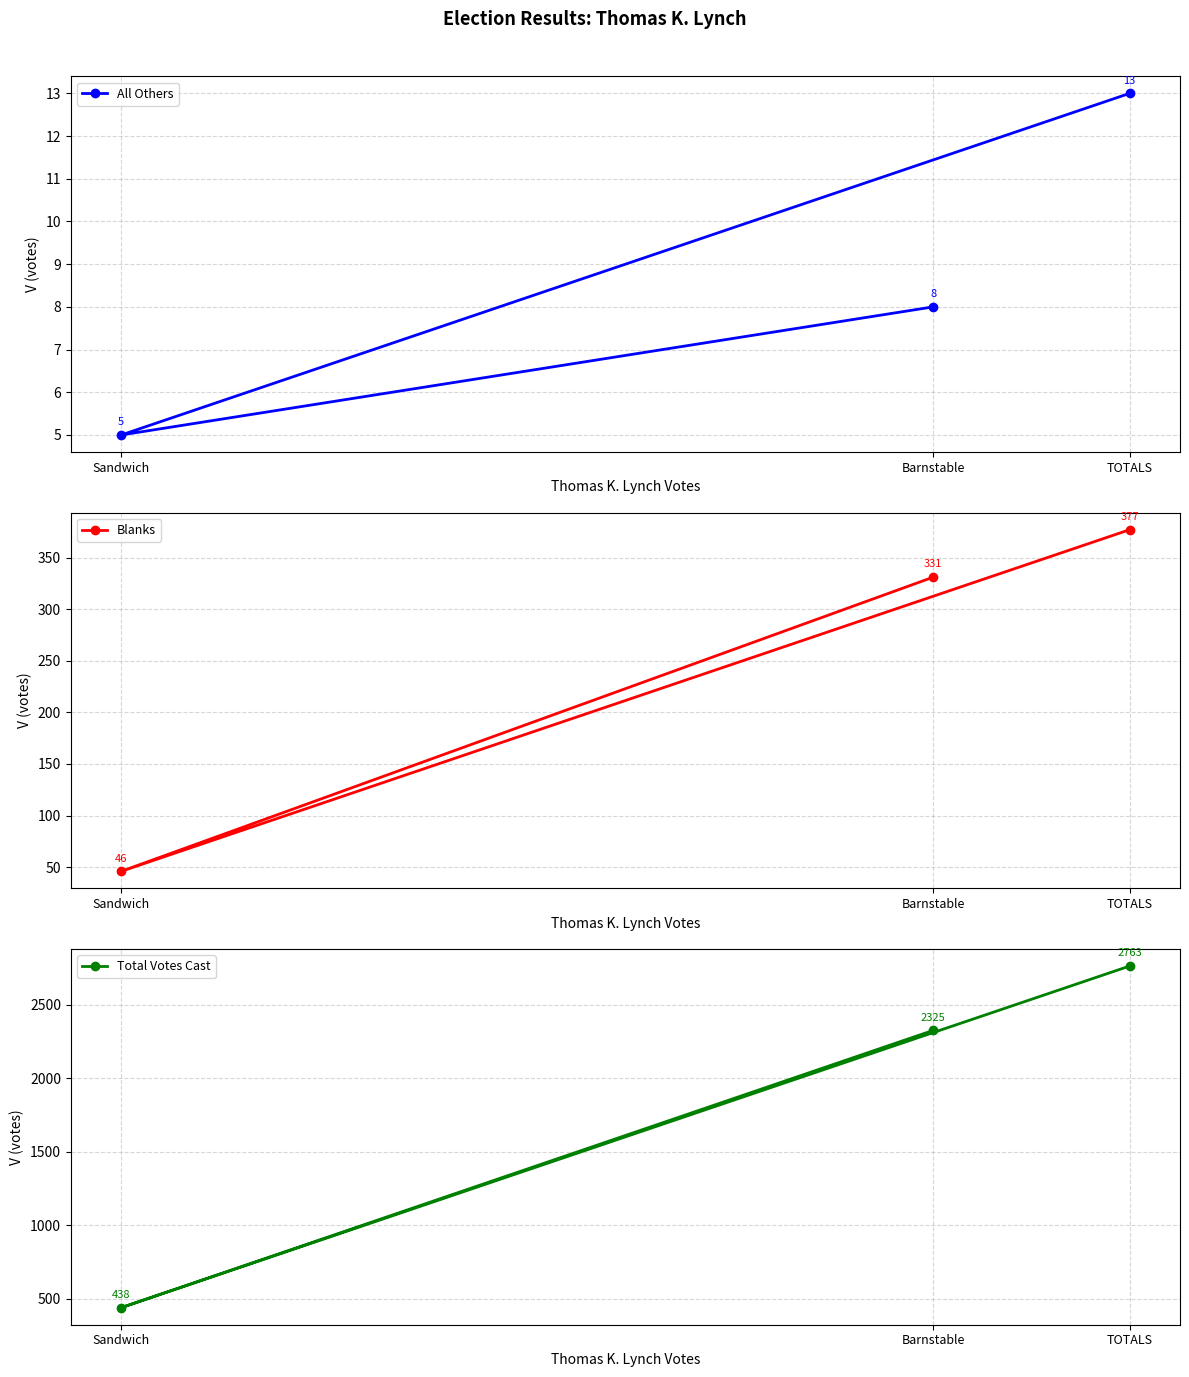

What is the sum of the Total Votes Cast values at Barnstable and TOTALS?

5088